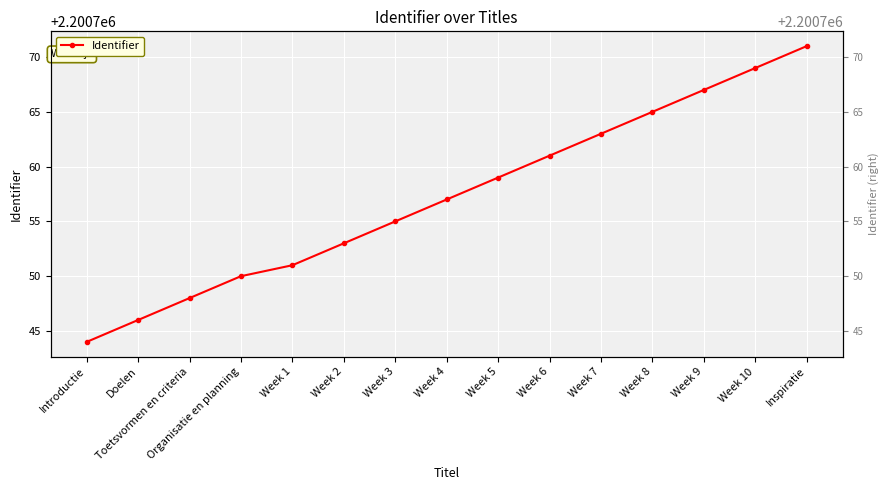

What is the label of the 8th point from the left?

Week 4